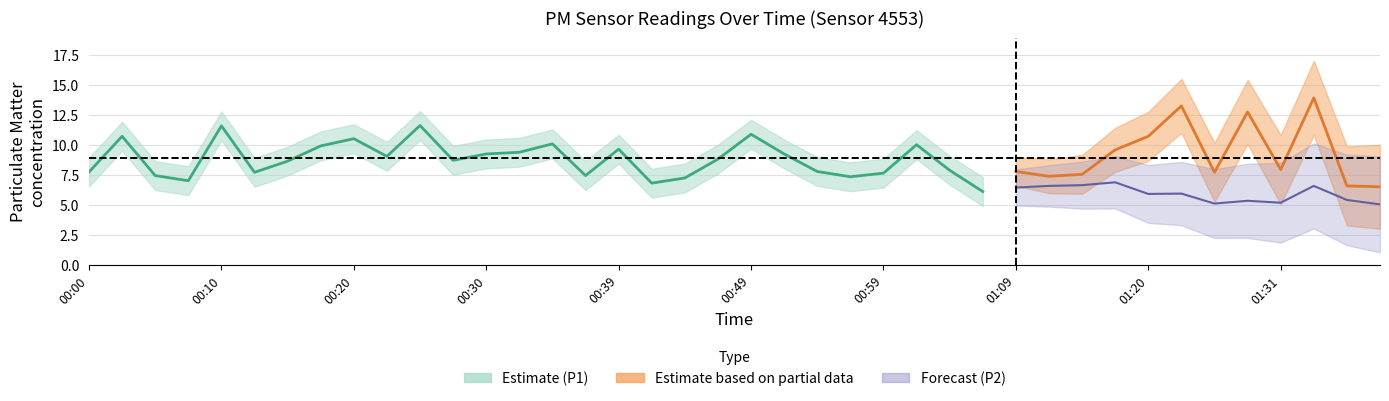

The value of P1 at 00:30 is 9.2. True or false?

True